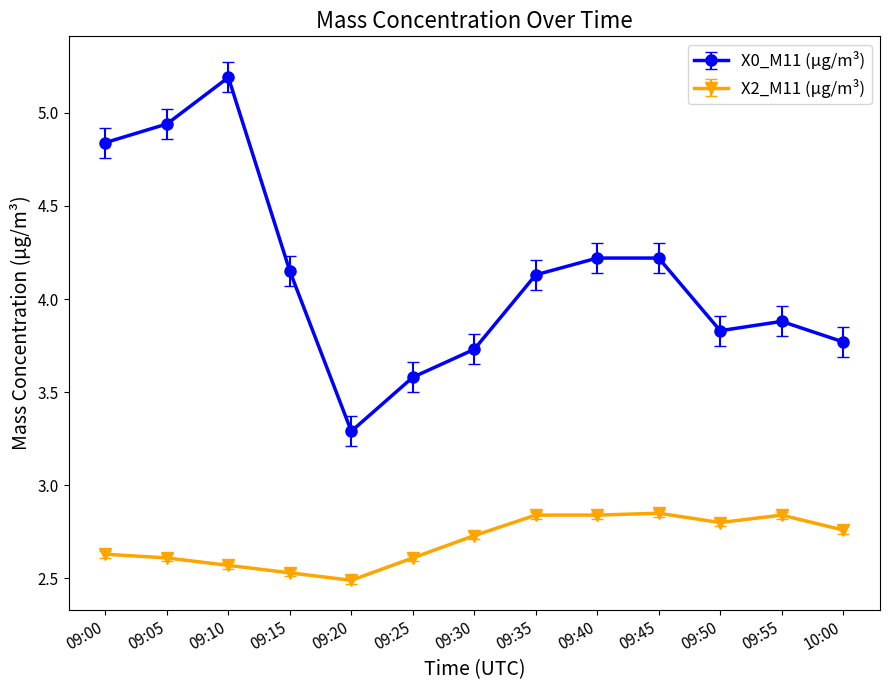

What is the difference between the maximum and second lowest values in the X2_M11 (μg/m³) series?

0.3